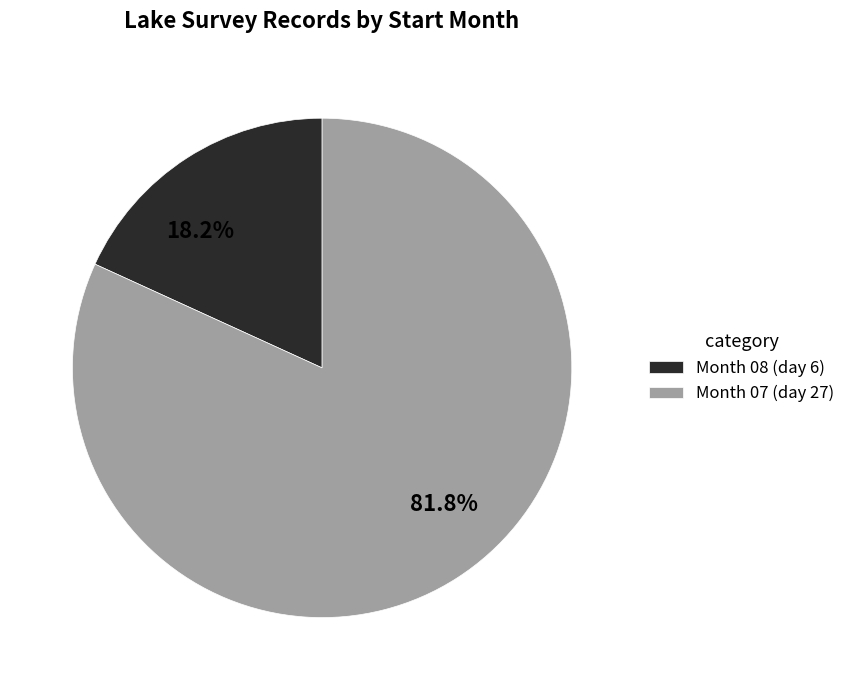

Does 81.8% represent more than half of the total?

Yes